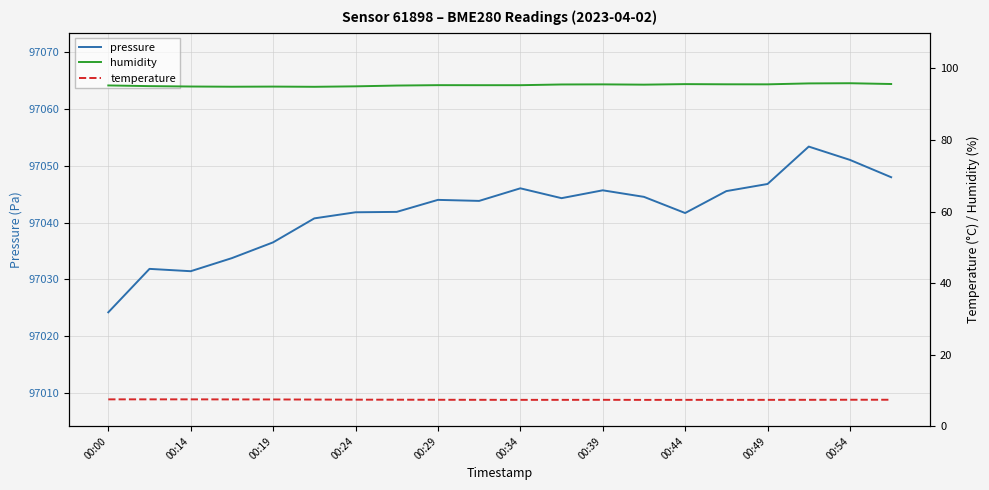

True or false: pressure and temperature intersect in this chart.

False